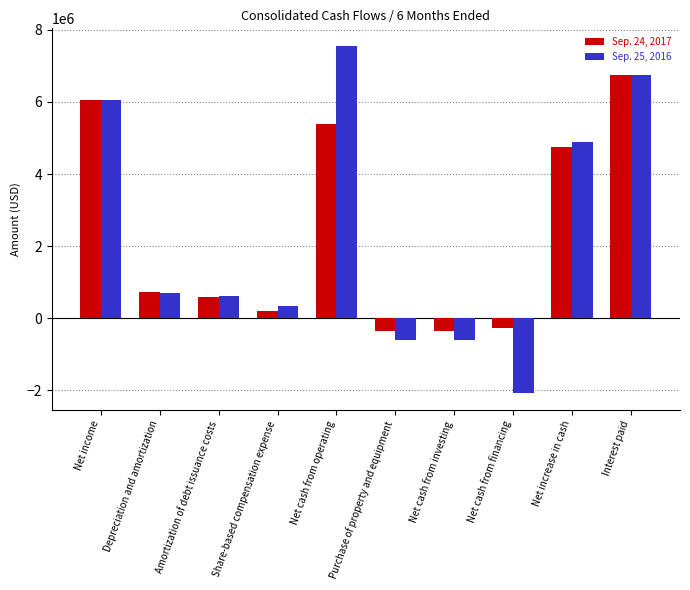

What is the spread (max minus min) of values at Share-based compensation expense?

147000